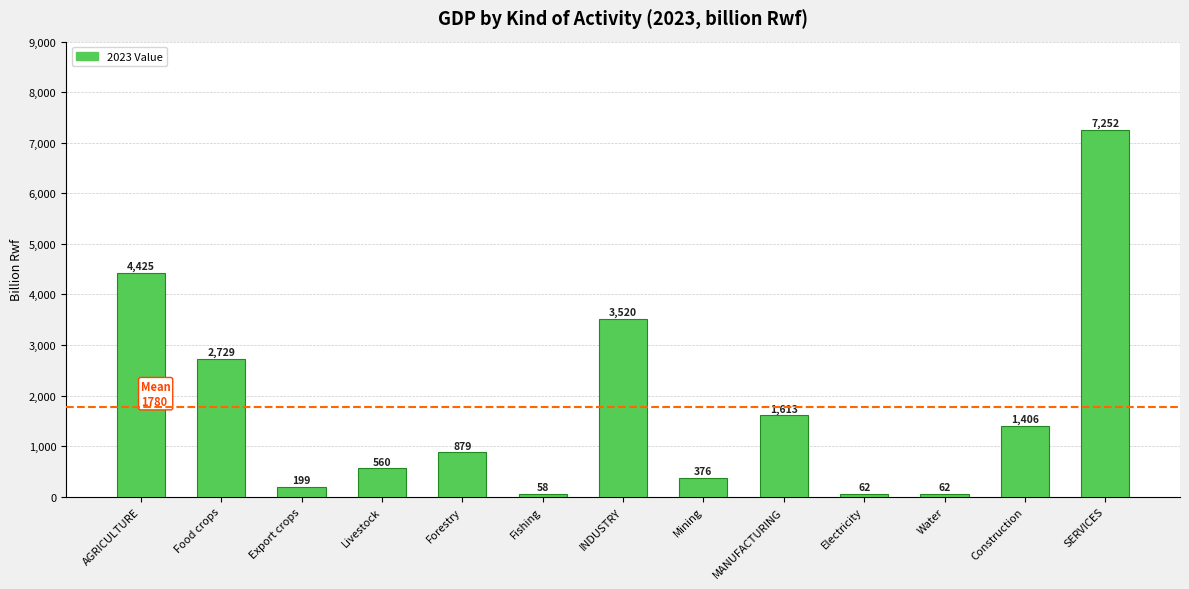

Is it true that the value at INDUSTRY is 3520?

True